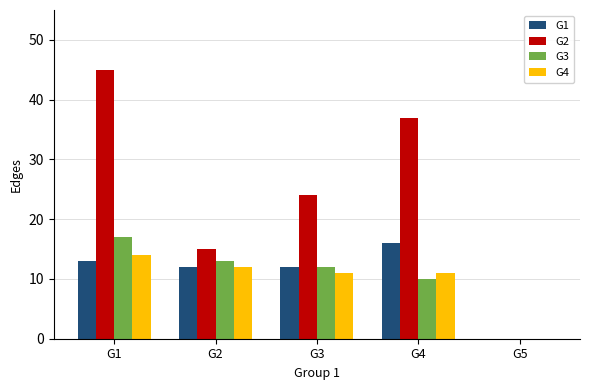

Reading left to right, what are all the values shown in this chart?

G1: G1=13	G2=12	G3=12	G4=16	G5=0
G2: G1=45	G2=15	G3=24	G4=37	G5=0
G3: G1=17	G2=13	G3=12	G4=10	G5=0
G4: G1=14	G2=12	G3=11	G4=11	G5=0